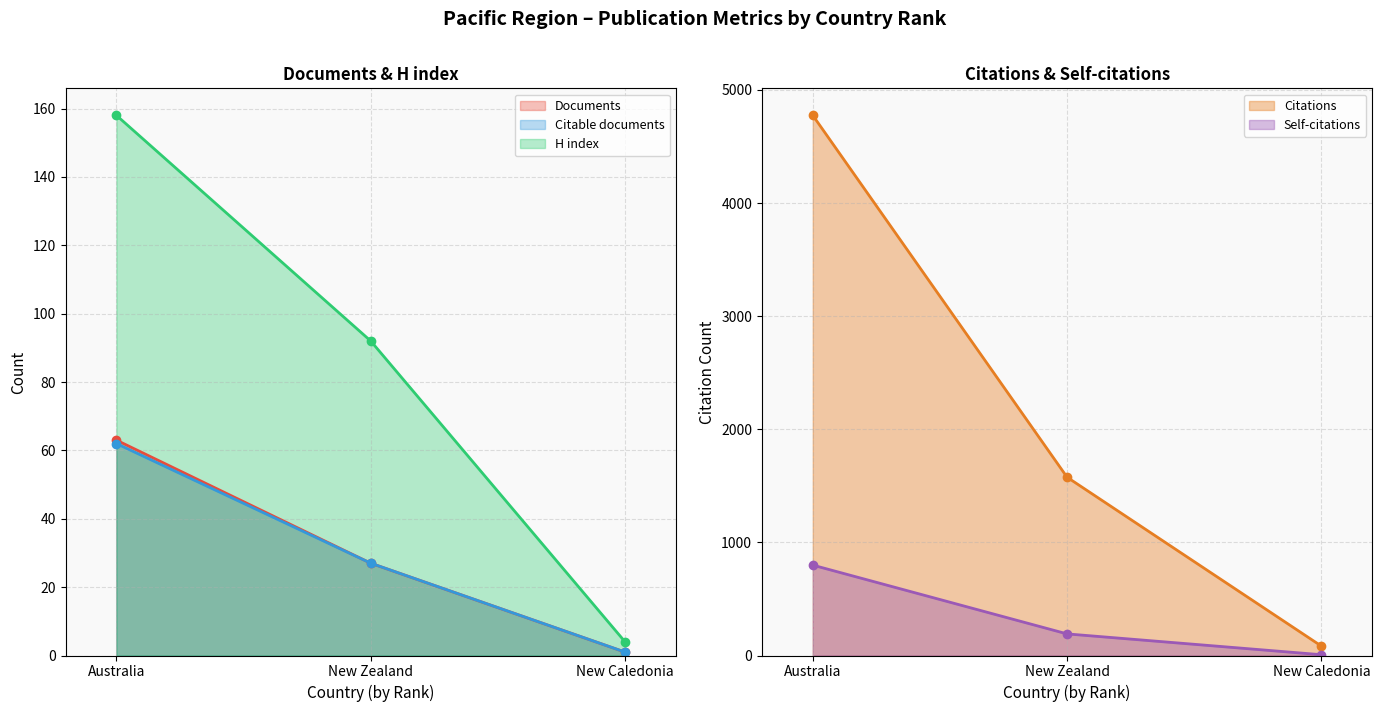

What is the difference between the maximum and minimum values in the Citations series?

4692